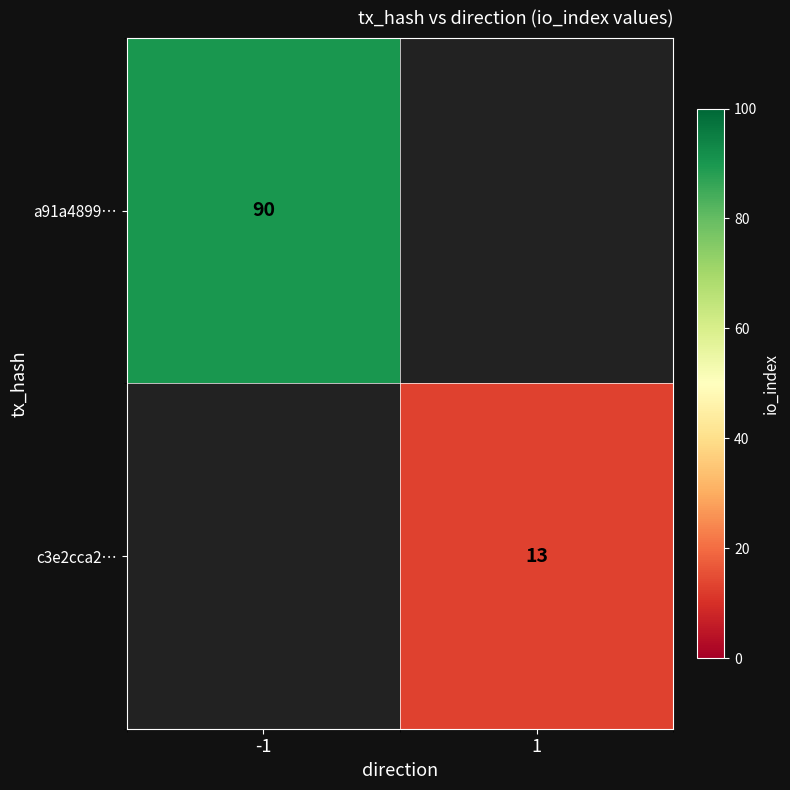

The a91a4899… series shows 158 at -1. True or false?

False